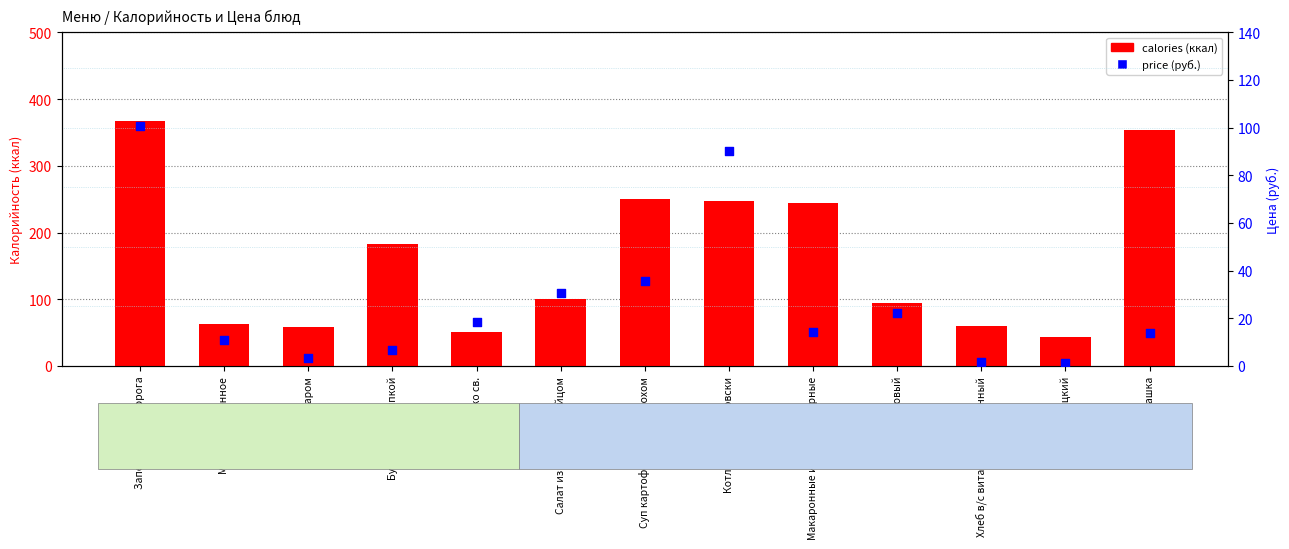

What is the total value across all series at Запеканка из творога?

467.1